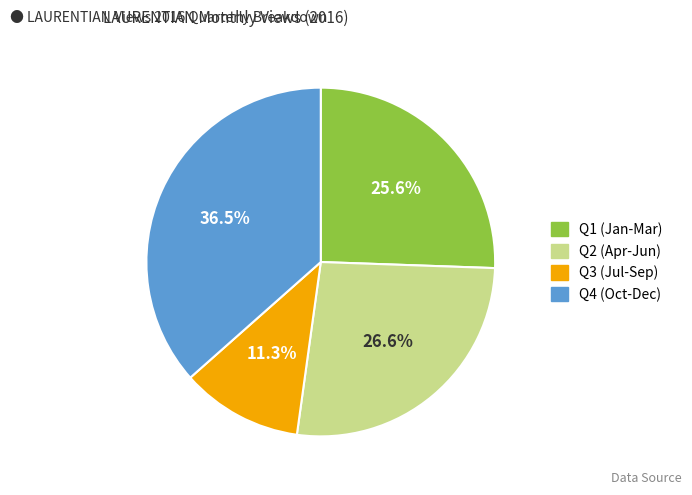

Which has a higher value, Q1 (Jan-Mar) or Q2 (Apr-Jun)?

Q2 (Apr-Jun)